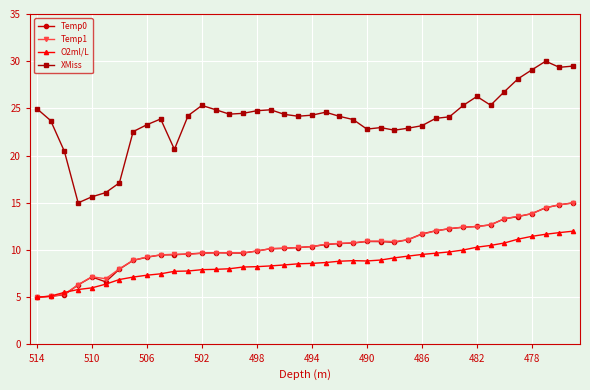

What is the lowest value of the Temp1 series?

5.0